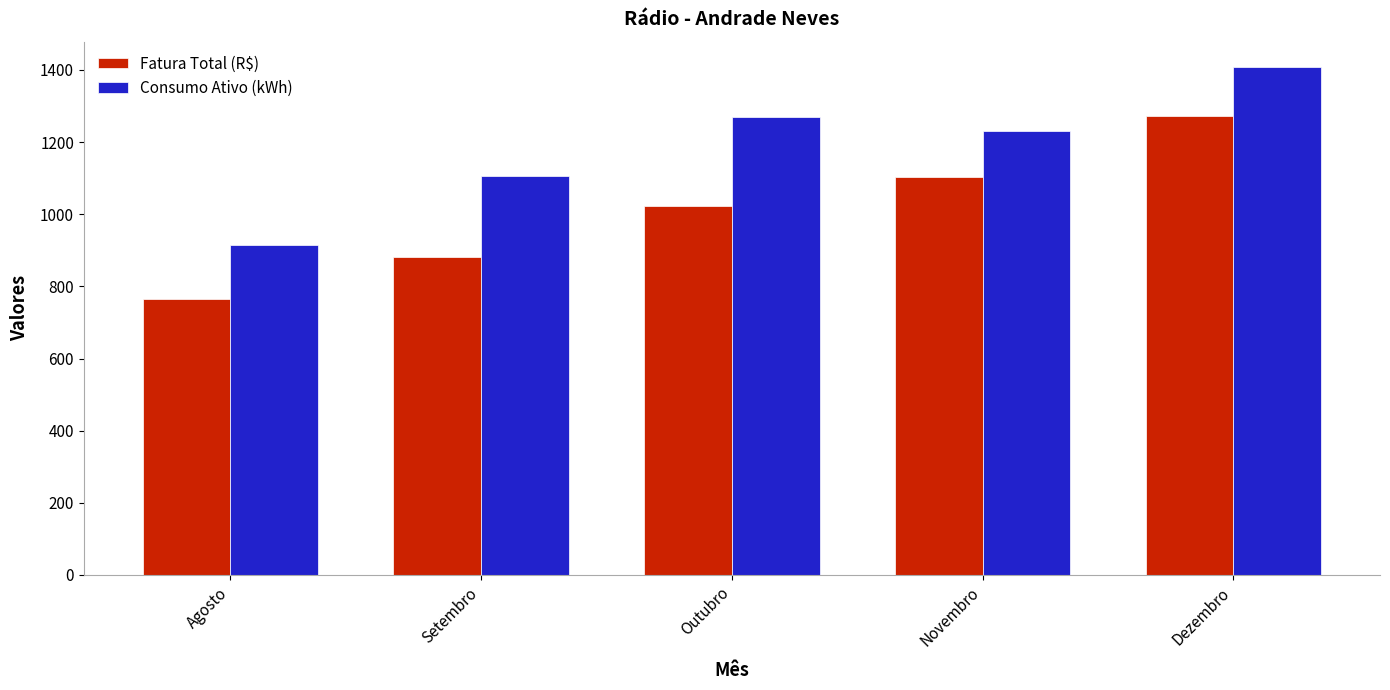

What is the maximum value for Fatura Total (R$)?

1273.2